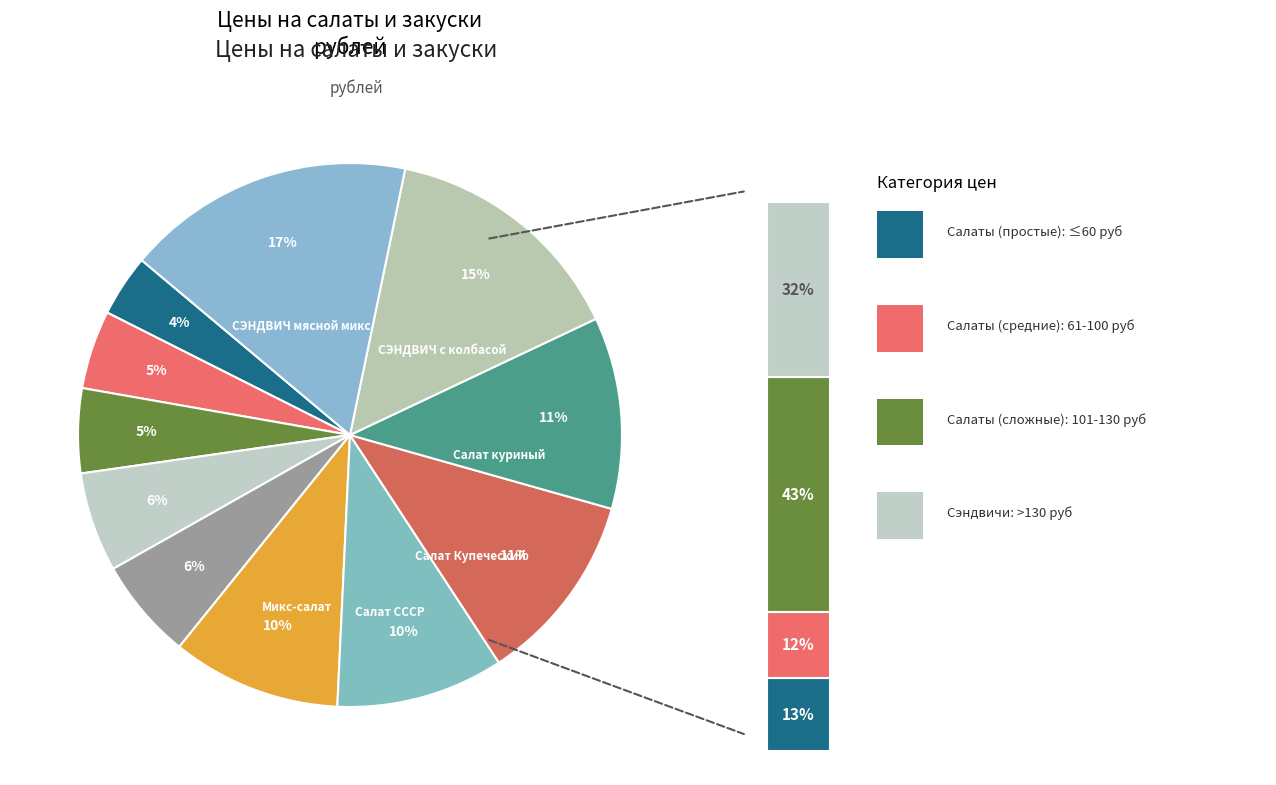

True or false: Салат Лайт accounts for 5% of the total.

True